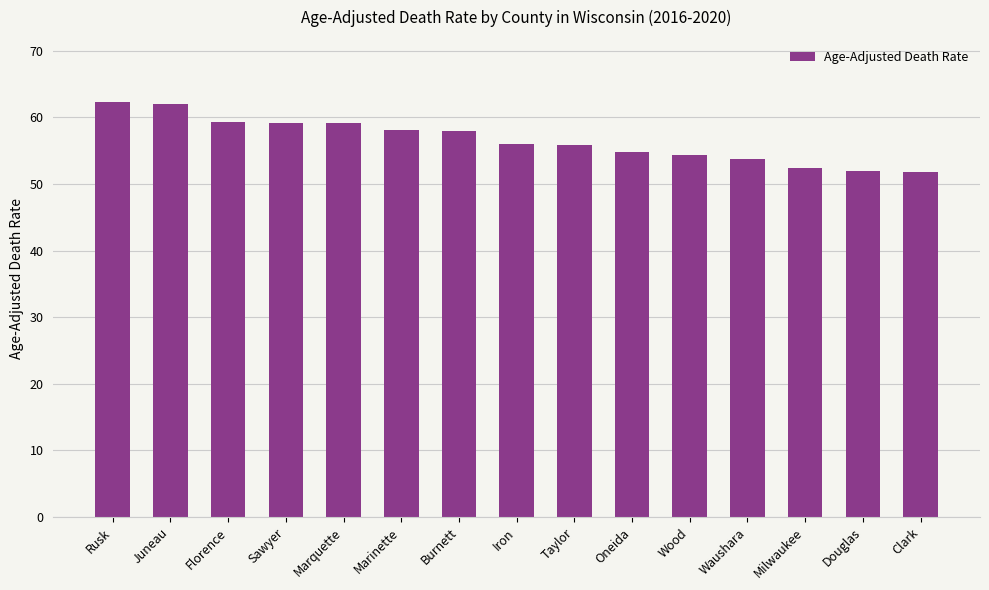

What is the smallest value displayed?

51.8